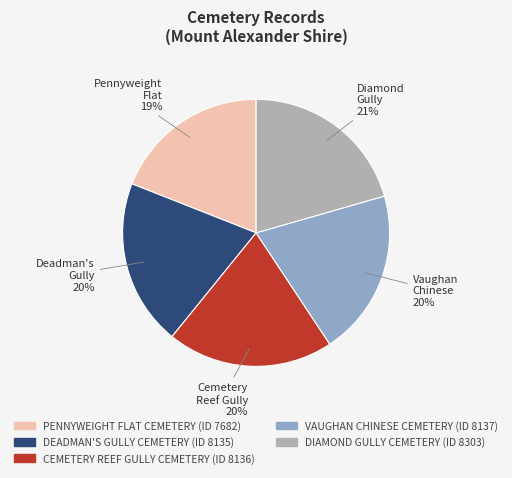

How many segments does this pie chart have?

5